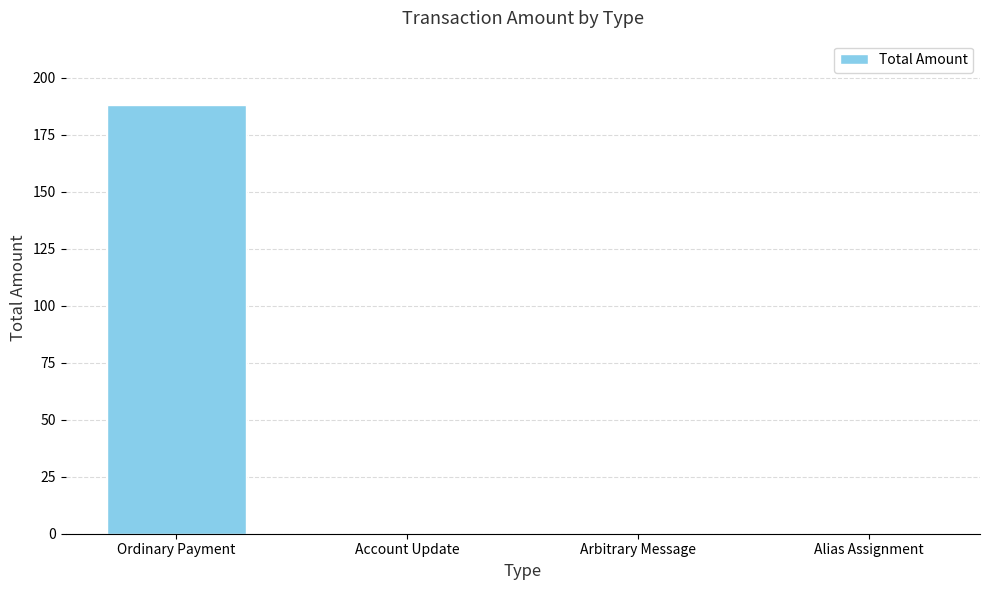

Reading left to right, list all the values displayed in this chart.

Ordinary Payment=188	Account Update=0	Arbitrary Message=0	Alias Assignment=0